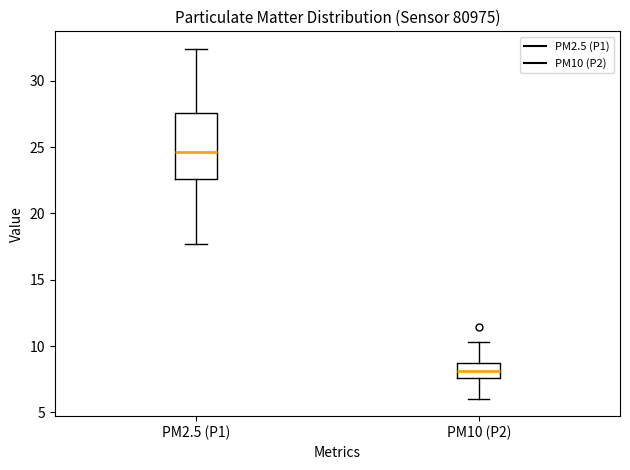

Reading left to right, transcribe this box plot: for each box, give where its median line is, the range the box spans, and where its two whiskers end, as read against the y-axis. The values are not printed on the chart, so give them approximately, as read against the axis.

PM2.5 (P1): median 24.5, box 22.5 to 27.5, whiskers 17.5 to 32.5
PM10 (P2): median 8.0, box 7.5 to 8.5, whiskers 6.0 to 10.5